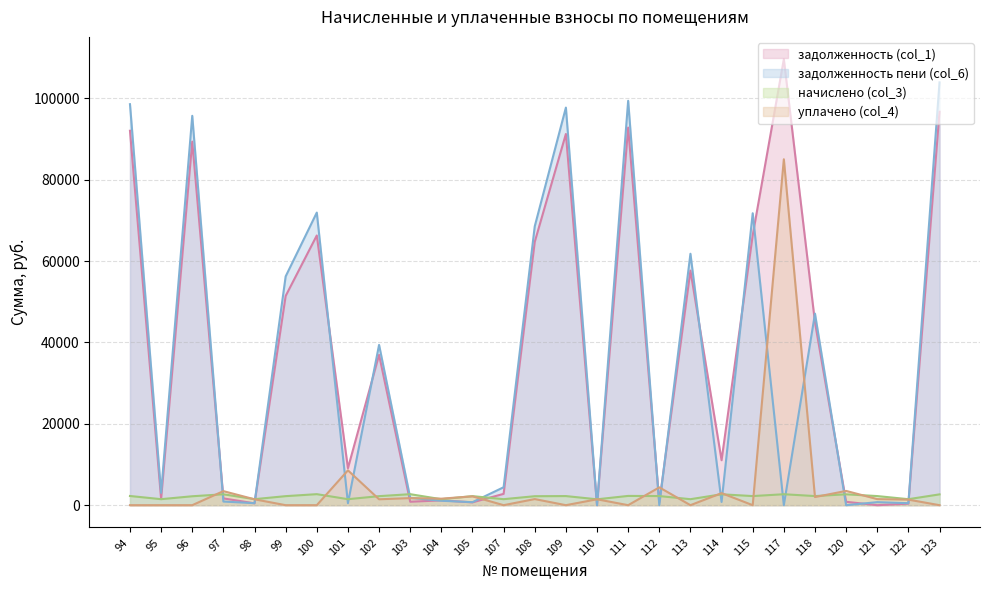

In задолженность пени (col_6), how many points are higher than both neighbors (excluding endpoints)?

9